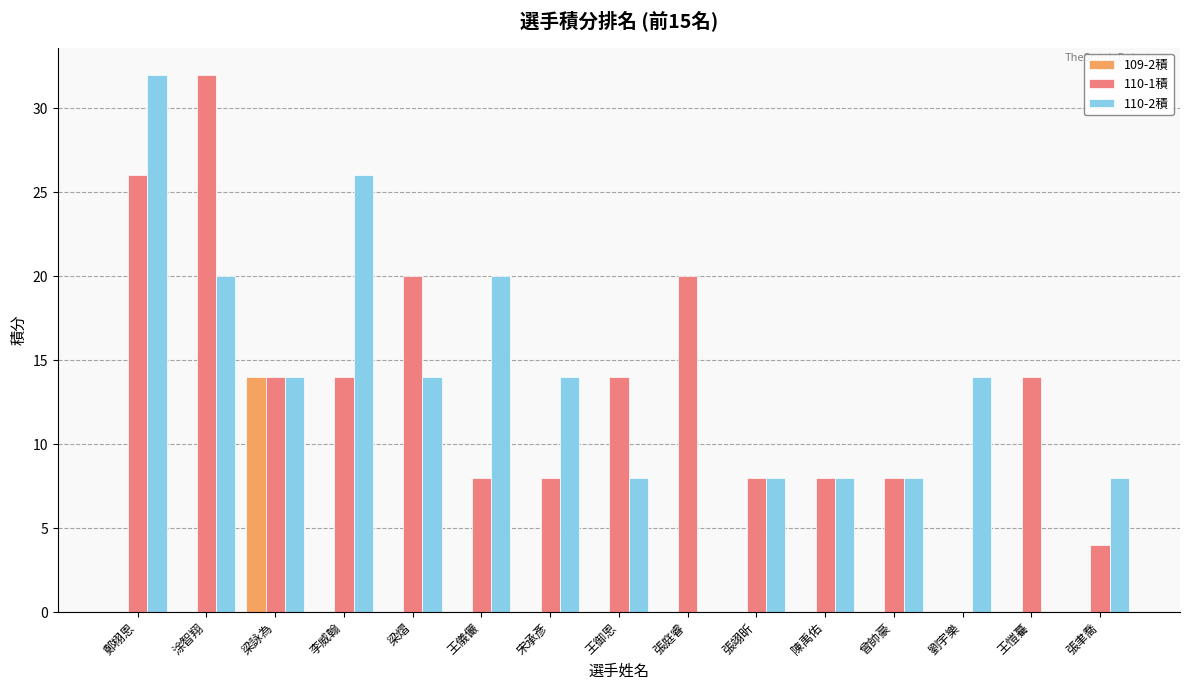

What is the greatest value displayed?

32.0